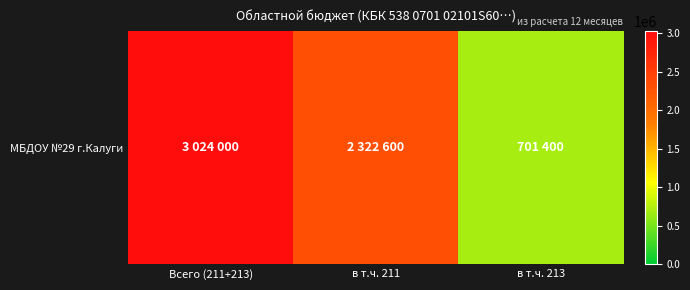

What is the sum of the values at Всего (211+213) and в т.ч. 213?

3725400